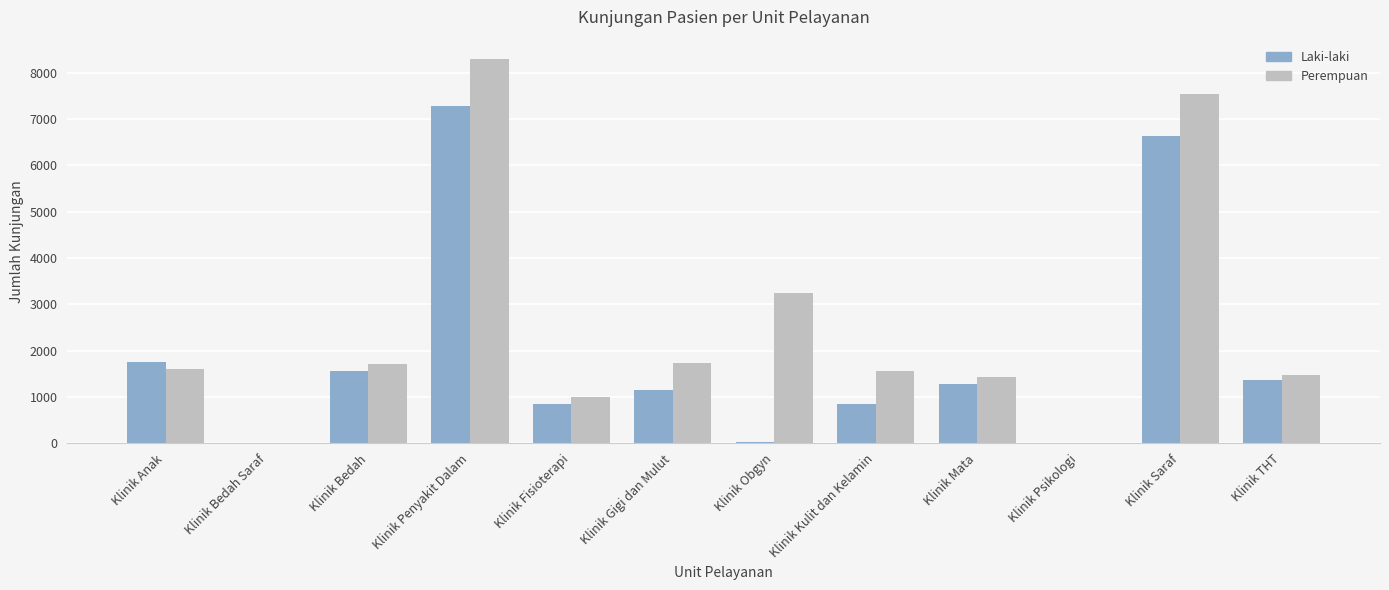

Which series has the widest spread of values?

Perempuan